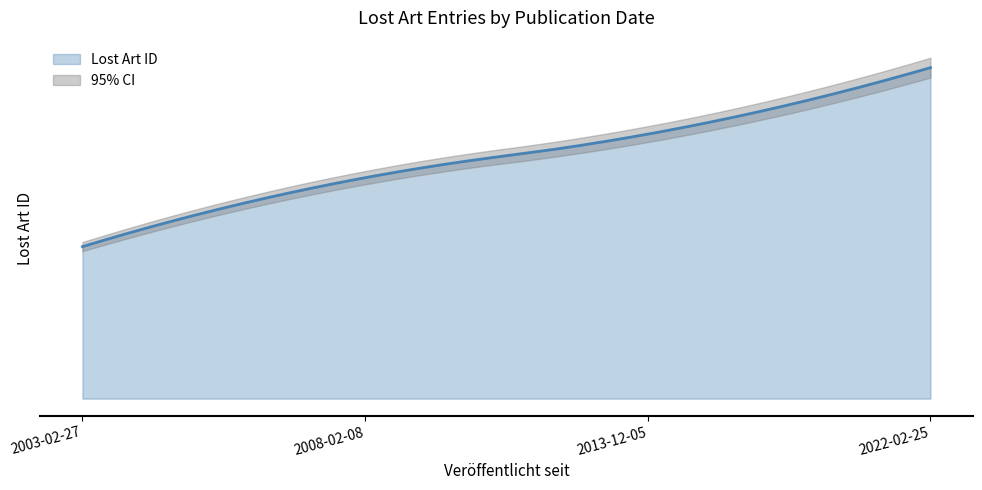

Read the value at 2013-12-05, to the nearest 100.

478400